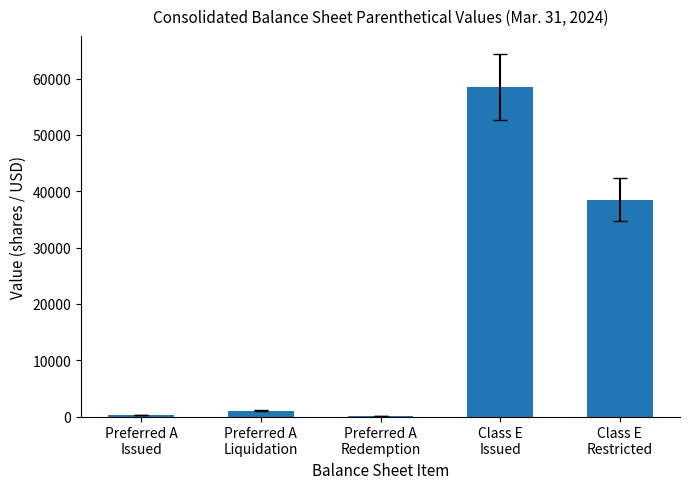

Between Preferred A
Redemption and Class E
Issued, which is larger?

Class E
Issued